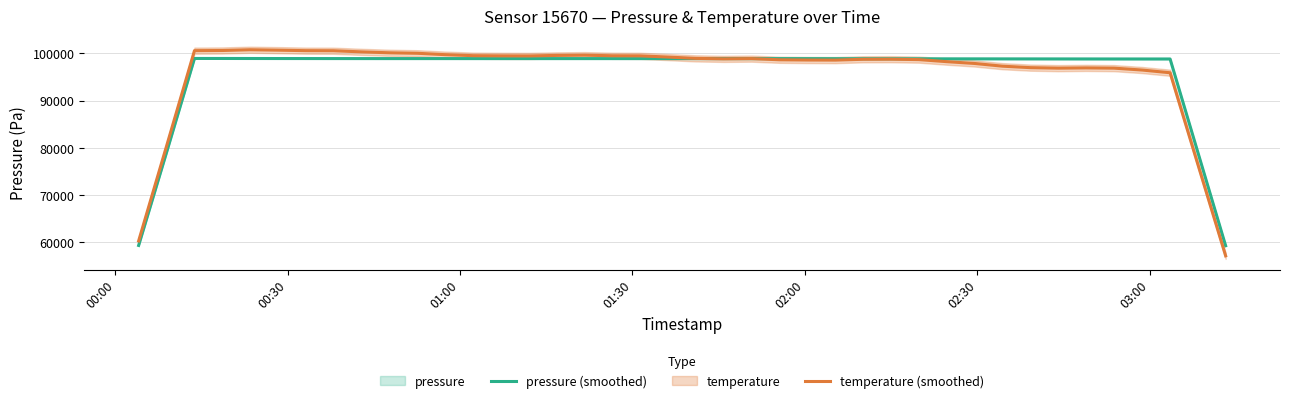

What is the maximum value for temperature (smoothed)?

100768.7